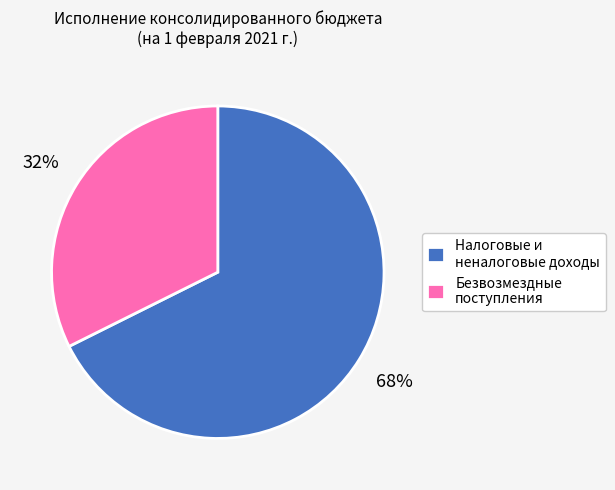

Combined, do Налоговые и неналоговые доходы and Безвозмездные поступления account for over 50%?

Yes